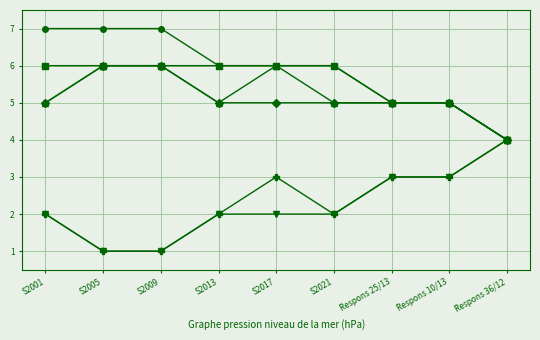

What is the difference between the highest and lowest values at S2013?

4